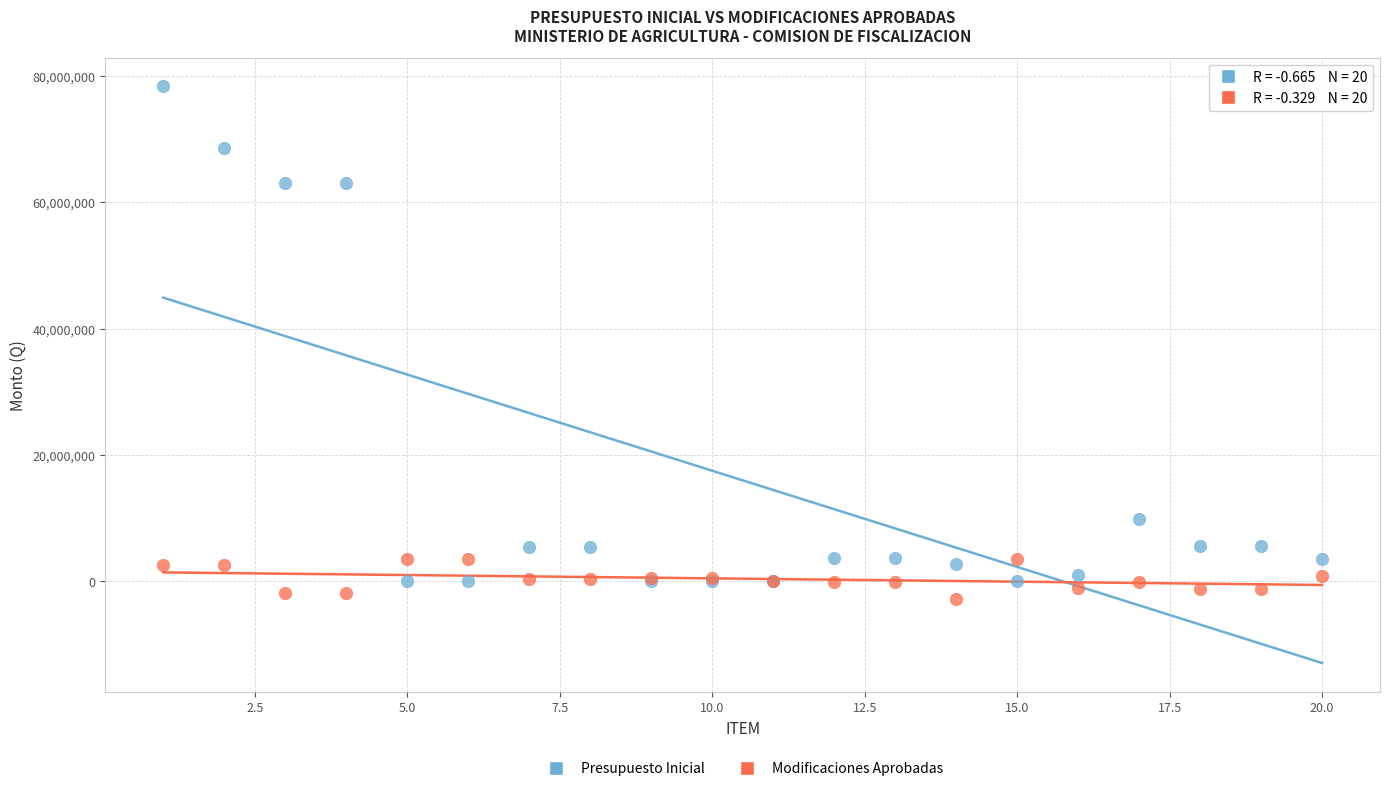

Which series has the largest Y range (max minus min)?

Presupuesto Inicial